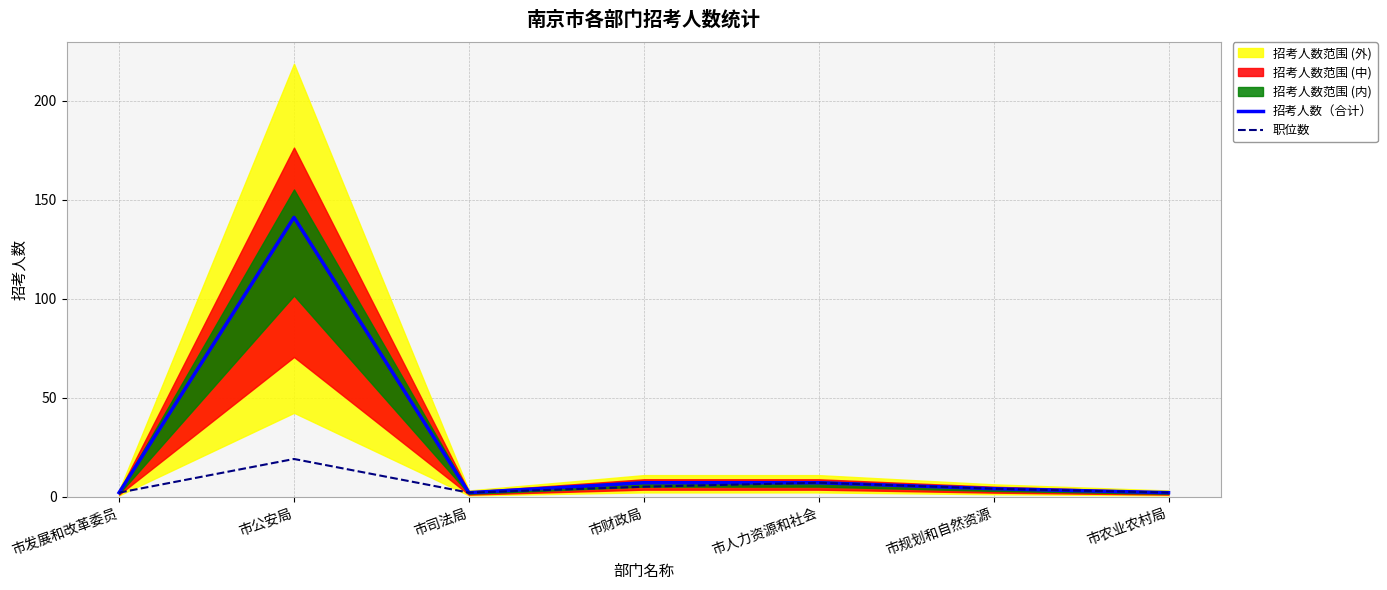

Is the value of 招考人数（合计） at 市农业农村局 greater than the value of 职位数 at 市发展和改革委员?

No